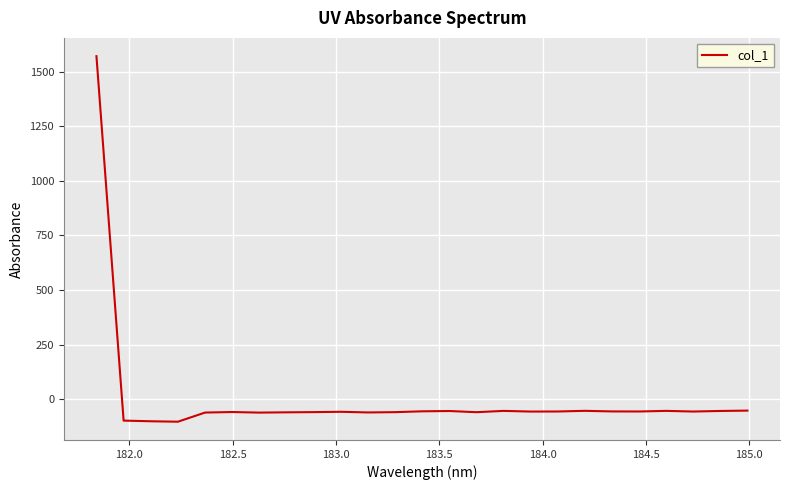

What is the greatest value displayed?

1570.2